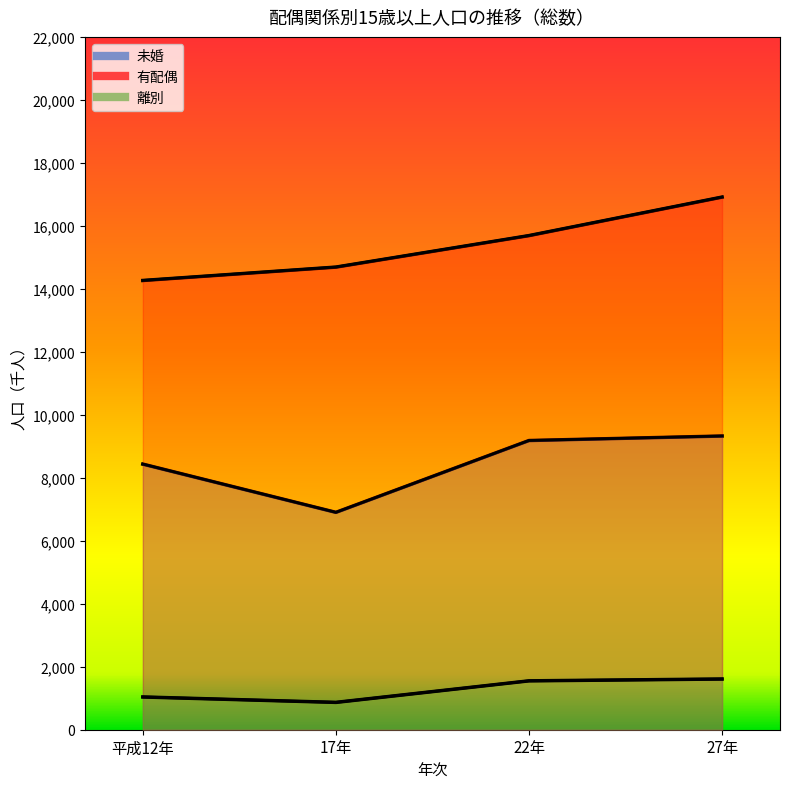

Is it true that 有配偶 equals 8075 at 17年?

False